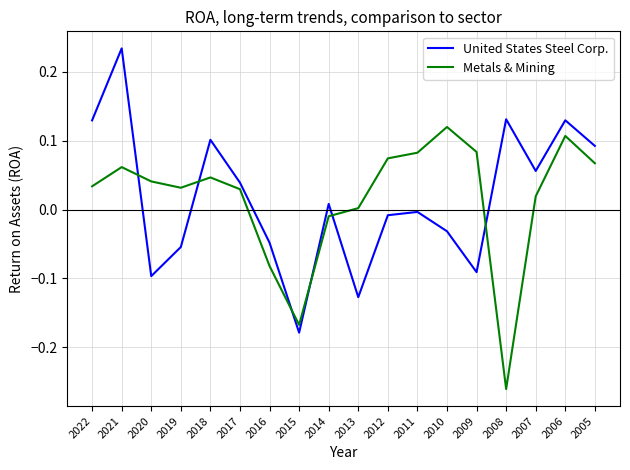

Which series ends up on top after the final intersection of United States Steel Corp. and Metals & Mining?

United States Steel Corp.